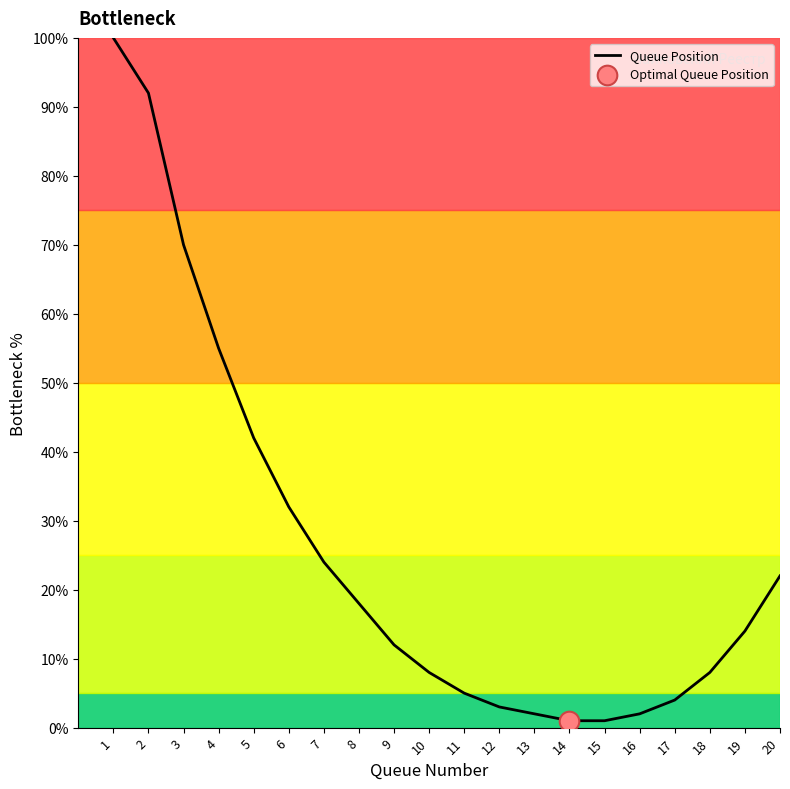

What is the change in value from 2 to 7?

-68